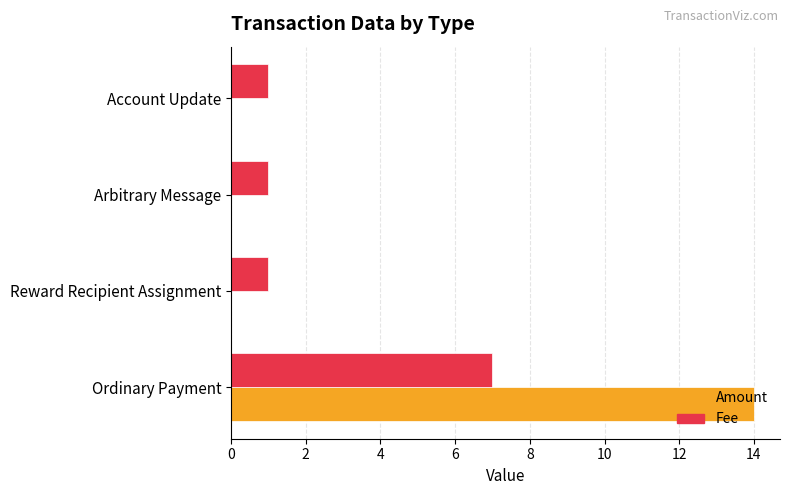

Which series changed the most between Ordinary Payment and Arbitrary Message?

Amount